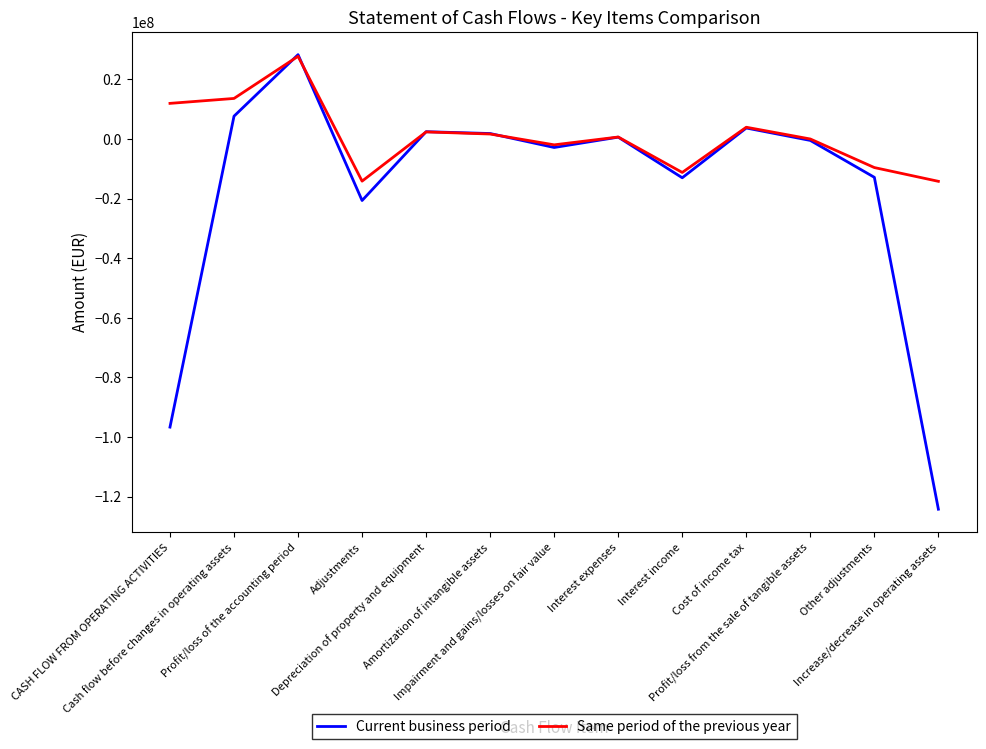

Which series ends up on top after the final intersection of Current business period and Same period of the previous year?

Same period of the previous year